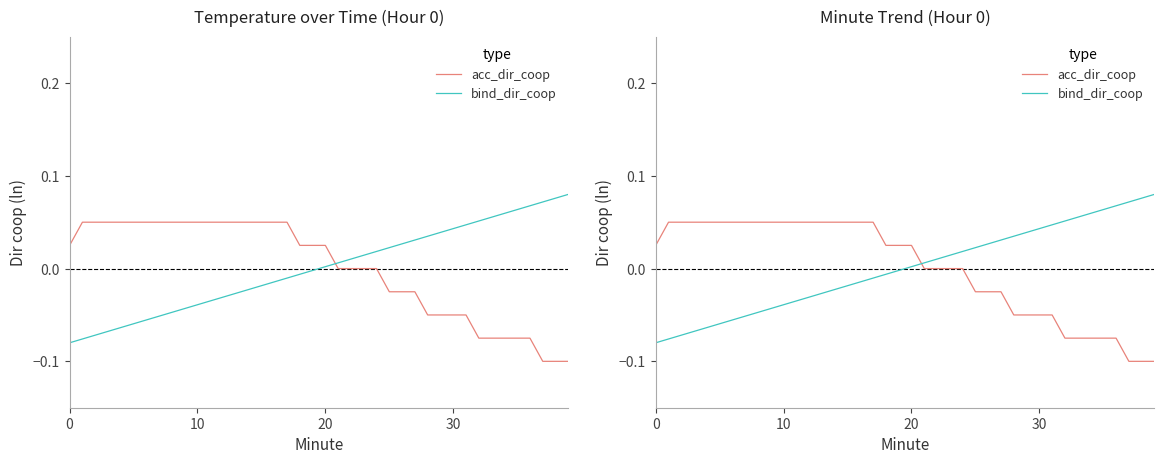

At how many categories does at least one series exceed 0?

40